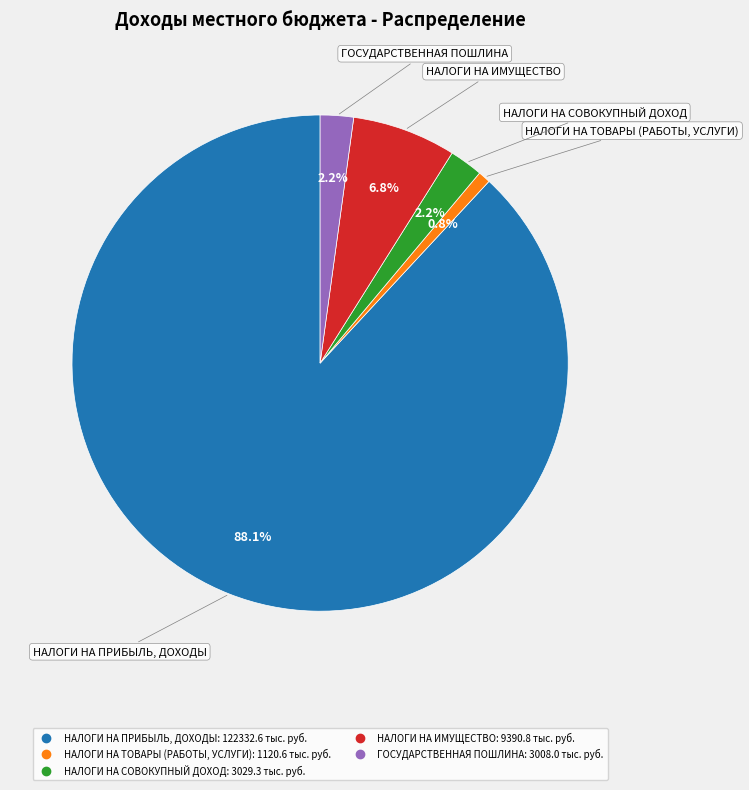

Which category has the smallest portion of the pie?

НАЛОГИ НА ТОВАРЫ (РАБОТЫ, УСЛУГИ)